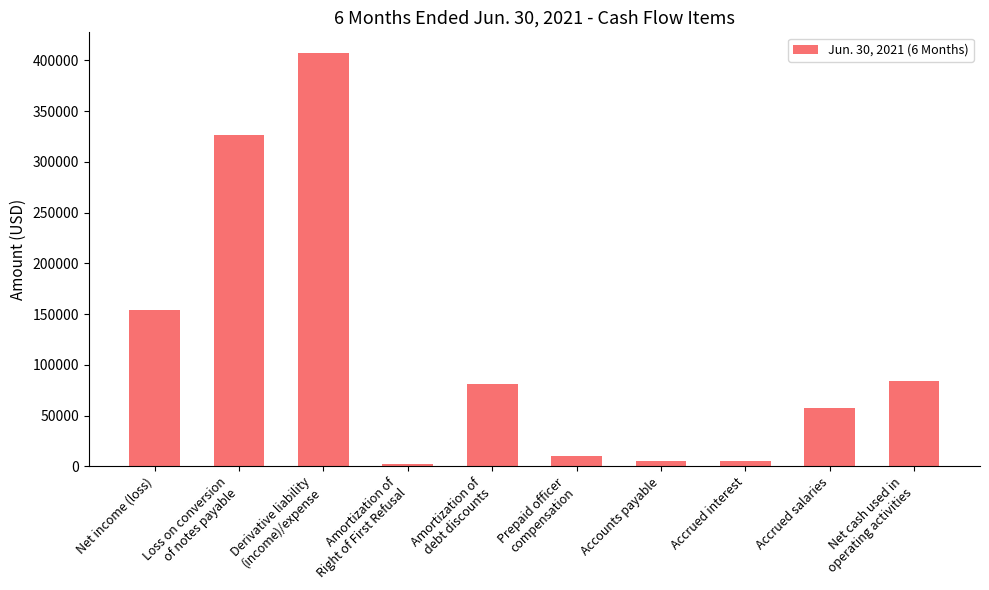

What is the sum of the values at Amortization of
Right of First Refusal and Prepaid officer
compensation?

12500